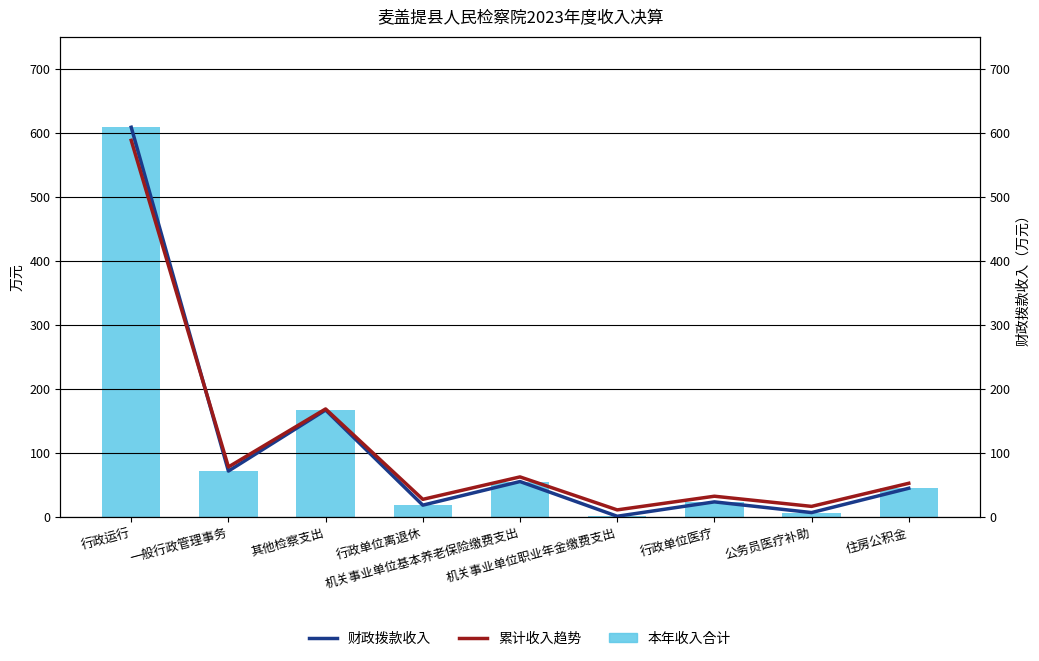

The value of 本年收入合计 at 行政单位医疗 is 13.4. True or false?

False